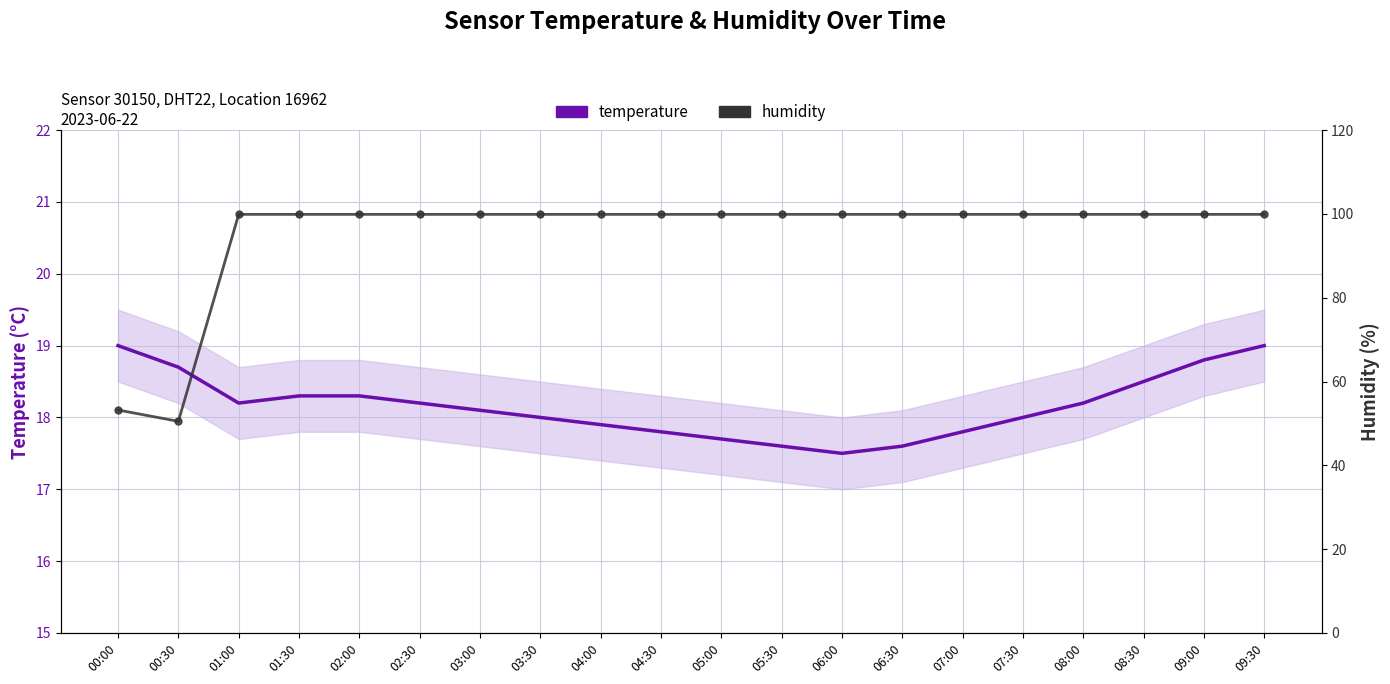

Rank the categories by humidity value from highest to lowest.

01:00, 01:30, 02:00, 02:30, 03:00, 03:30, 04:00, 04:30, 05:00, 05:30, 06:00, 06:30, 07:00, 07:30, 08:00, 08:30, 09:00, 09:30, 00:00, 00:30